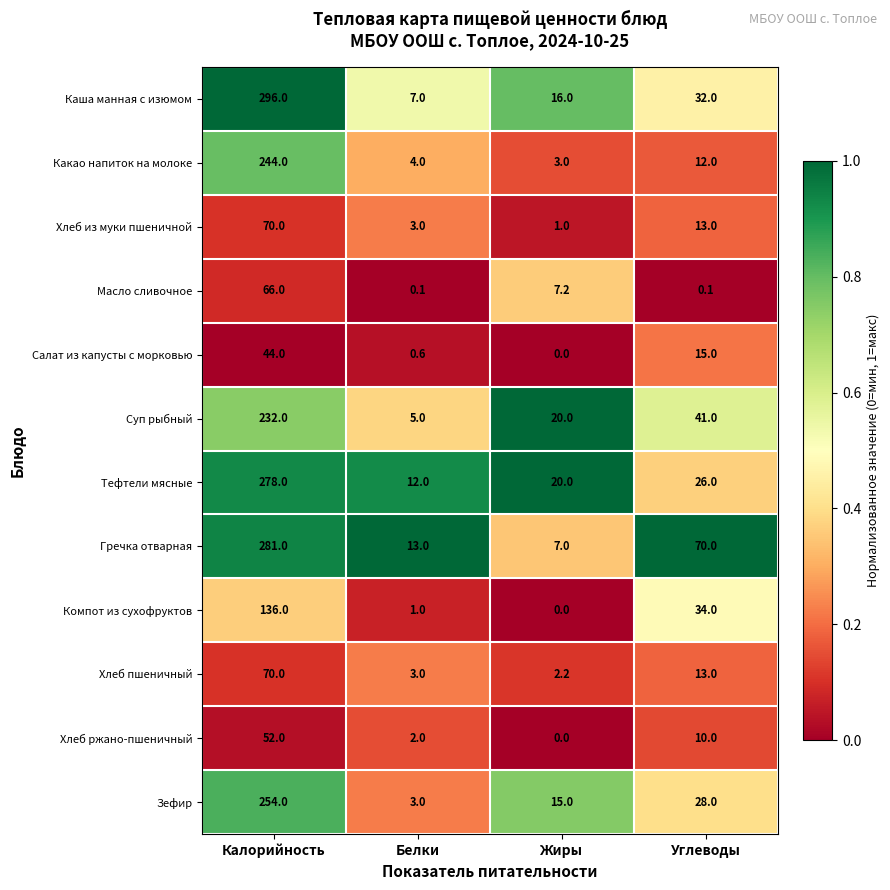

Where is Зефир nearest to the value 128?

Углеводы